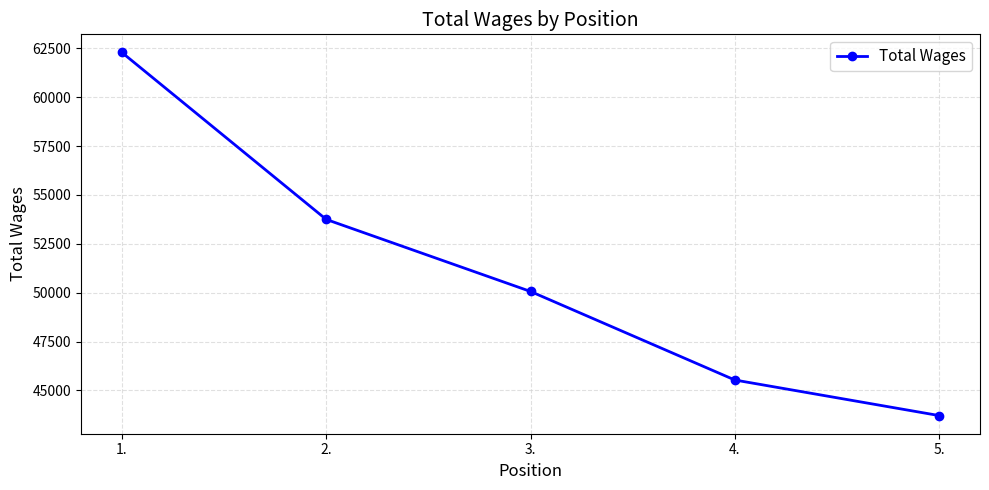

Reading left to right, extract all data points from this chart.

62285	53746	50061	45531	43712